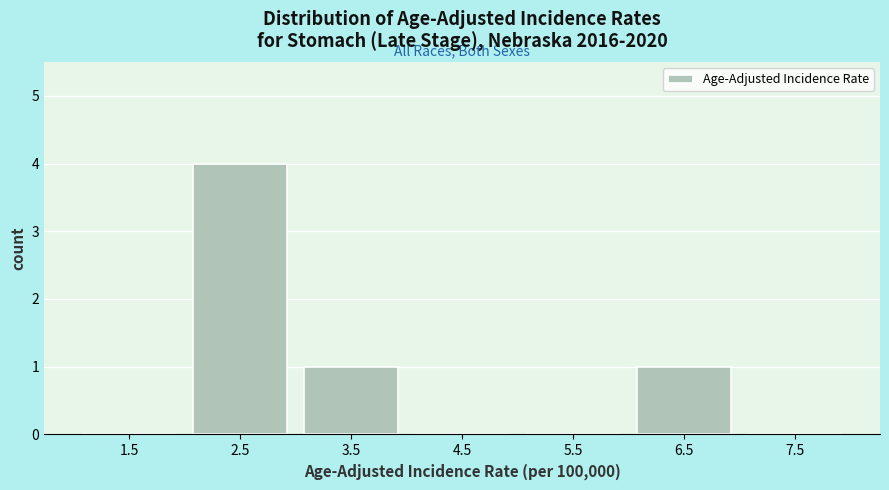

Which range on the x-axis has the tallest bar?

2 to 3